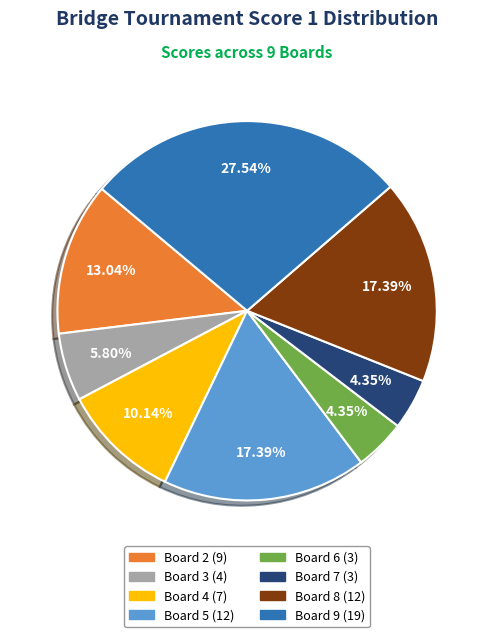

Does any single category account for the majority?

No